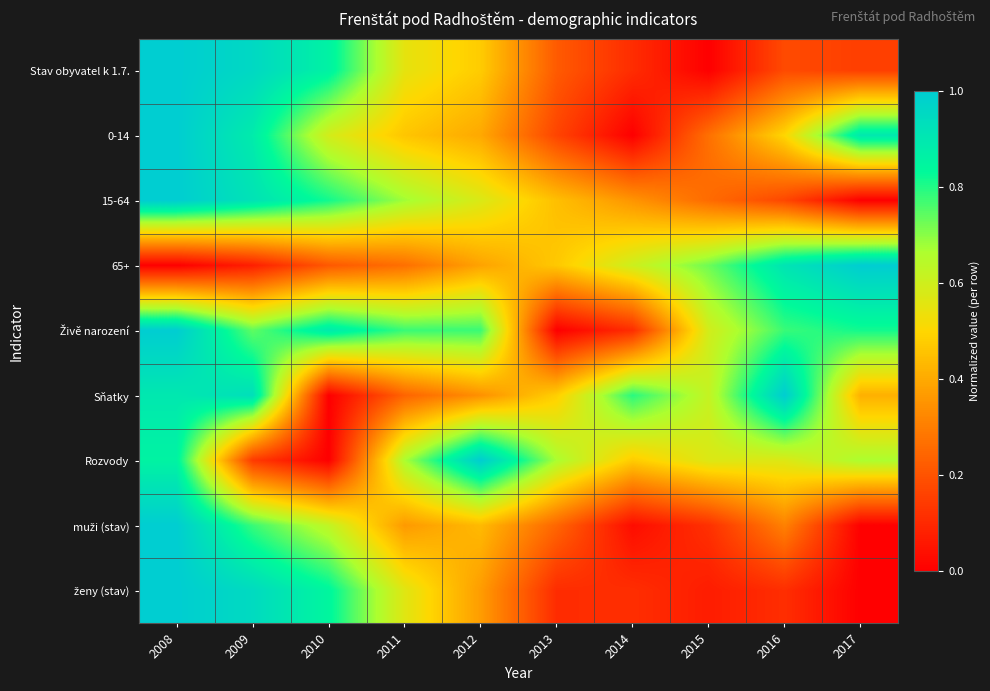

What is the spread (max minus min) of values at 2015?

0.7